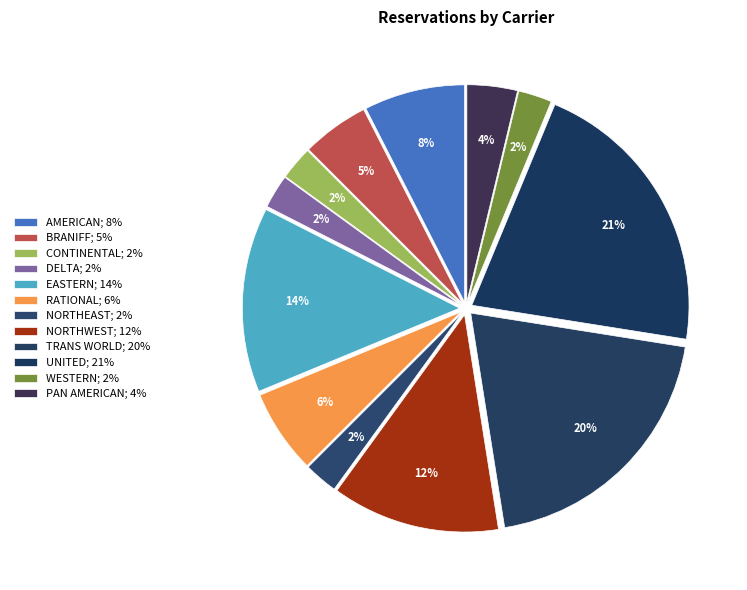

Combined, do TRANS WORLD and DELTA account for over 50%?

No